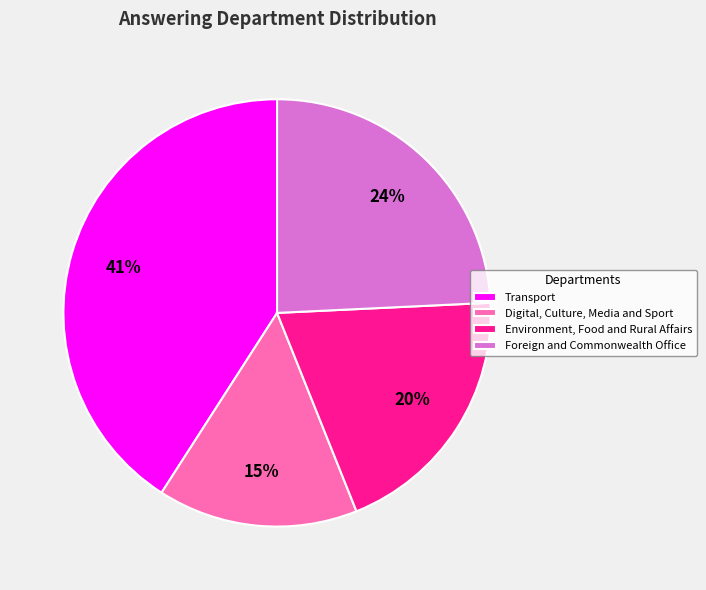

How many segments does this pie chart have?

4